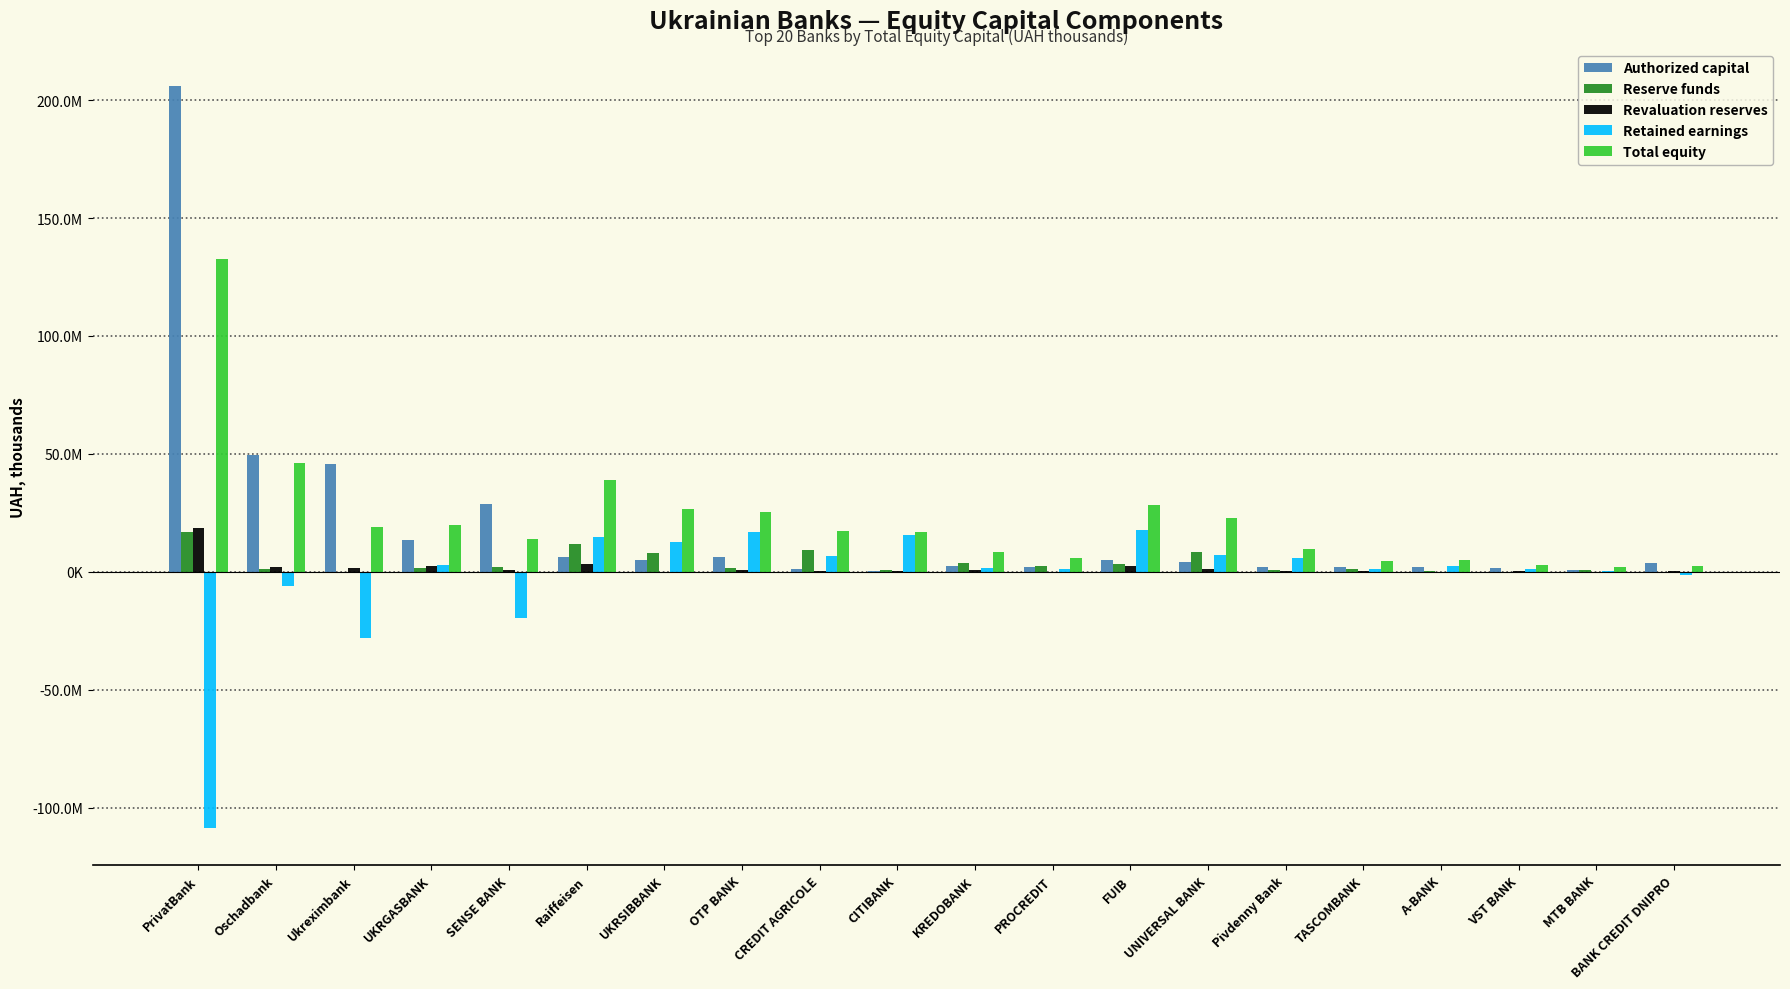

At which label does Revaluation reserves first exceed 602929?

PrivatBank